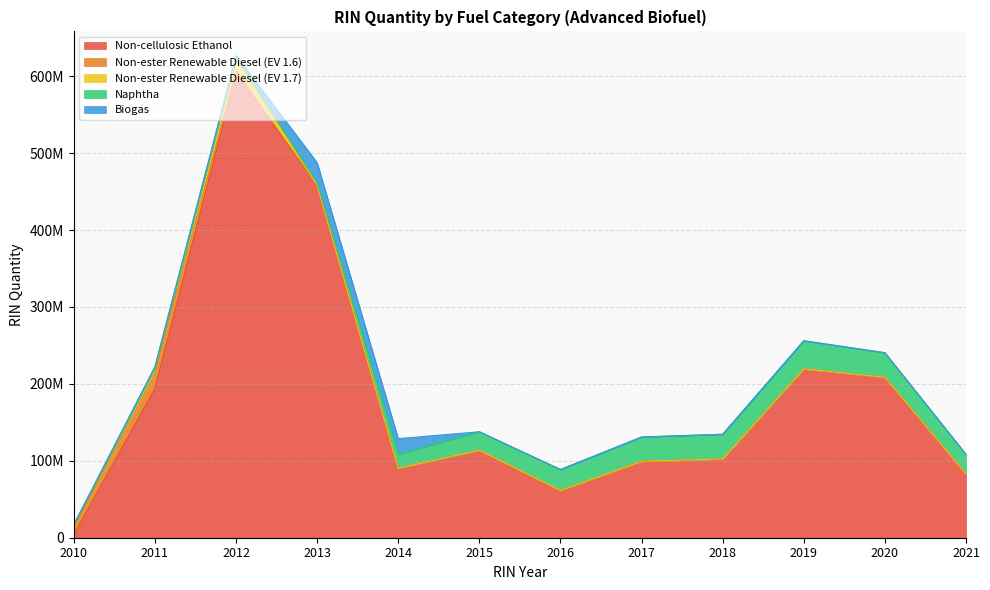

What is the total value across all series at 2015?

137773649